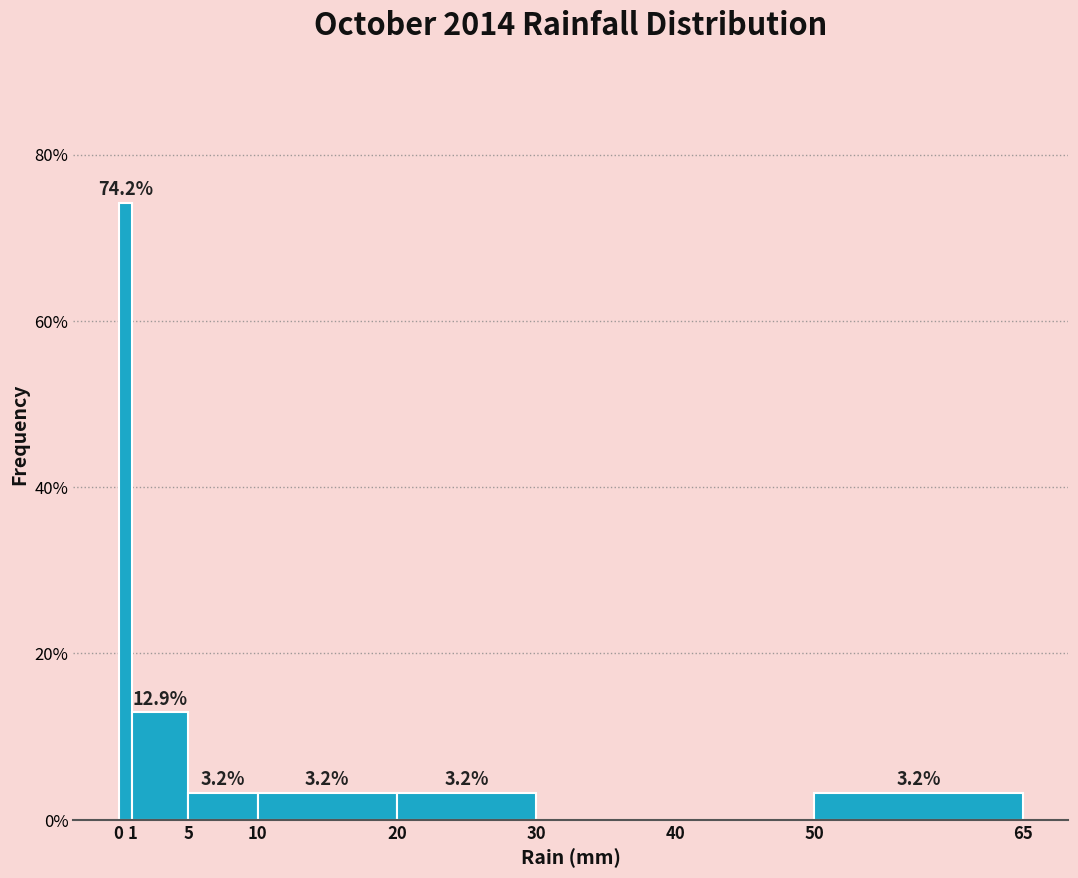

Over which range of the x-axis is the bar tallest?

0 to 1